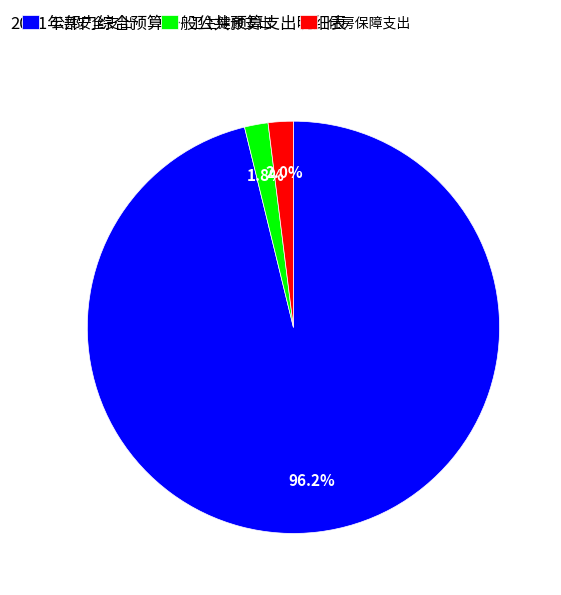

The 公共安全支出 slice represents 96% of the pie. True or false?

True